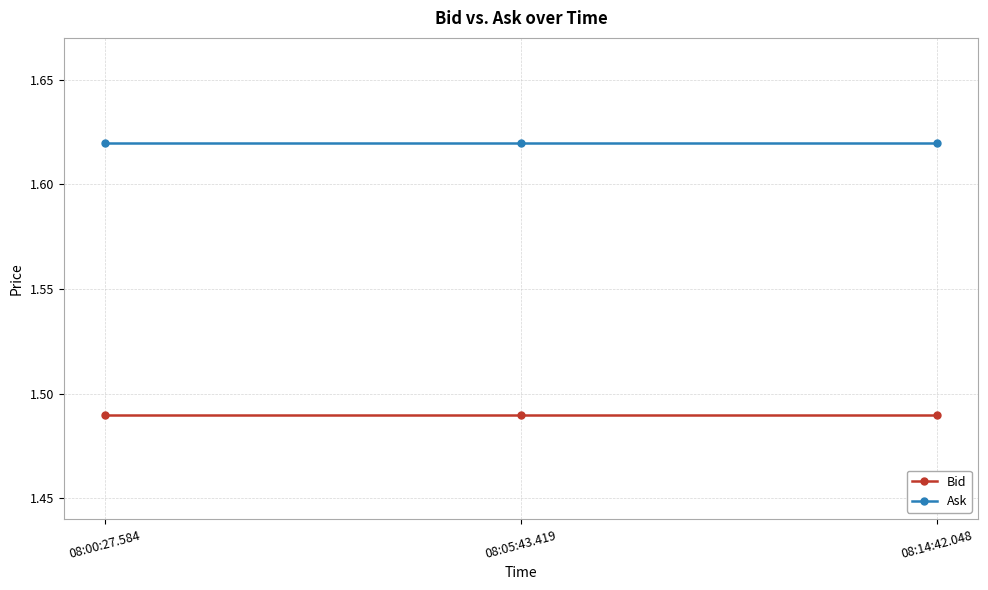

What is the label of the 2nd point from the left?

08:05:43.419